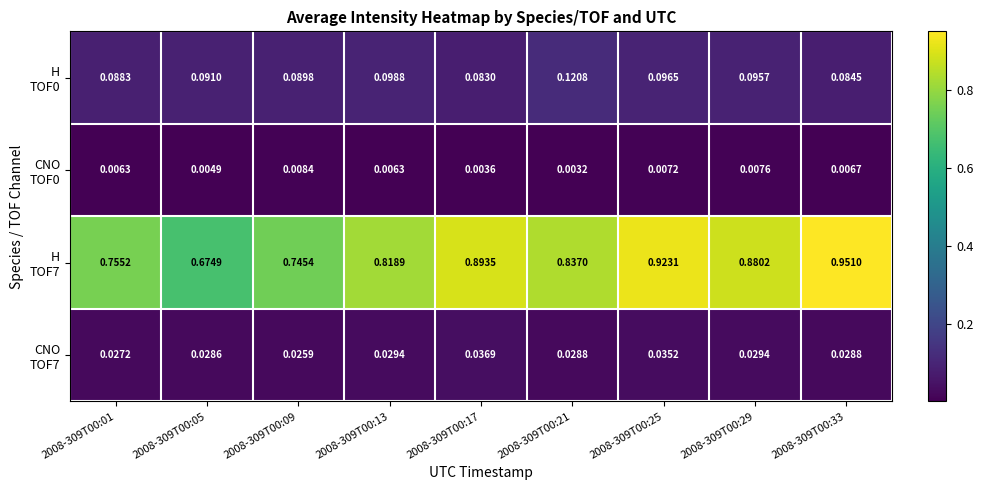

Which category has the highest value across all series?

2008-309T00:33